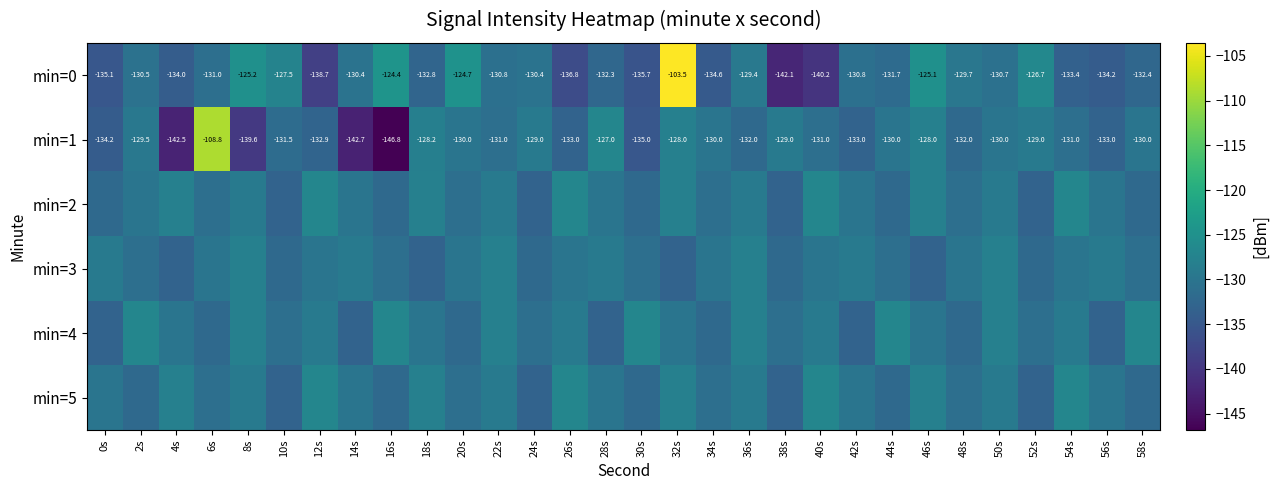

Which has a higher value, 36s or 26s?

36s